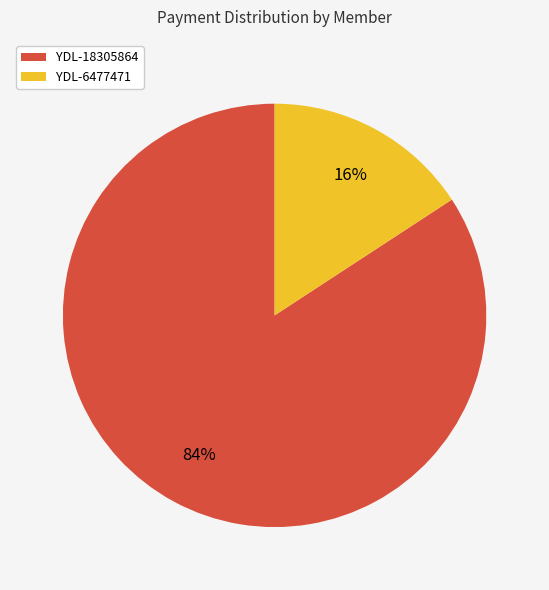

What is the smallest slice in the pie chart?

YDL-6477471